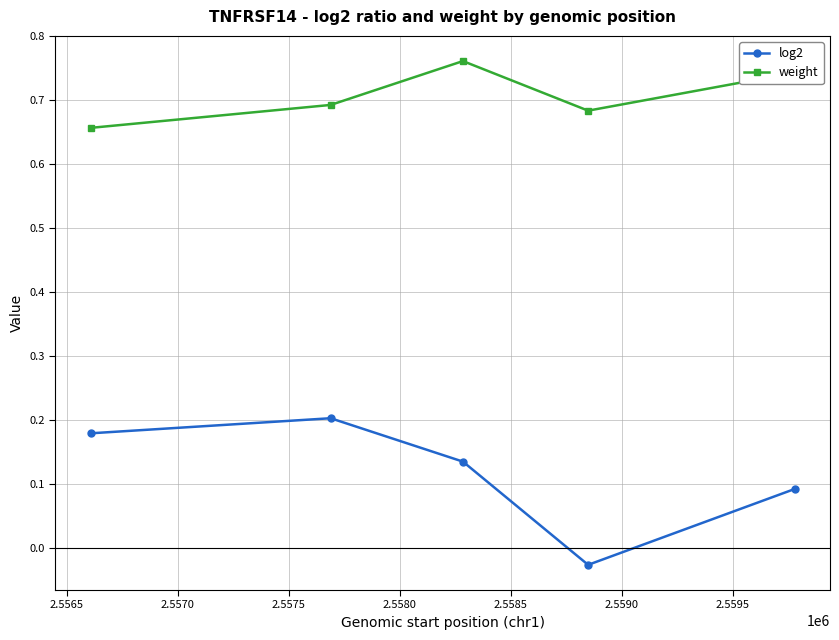

Which series has the widest spread of values?

log2